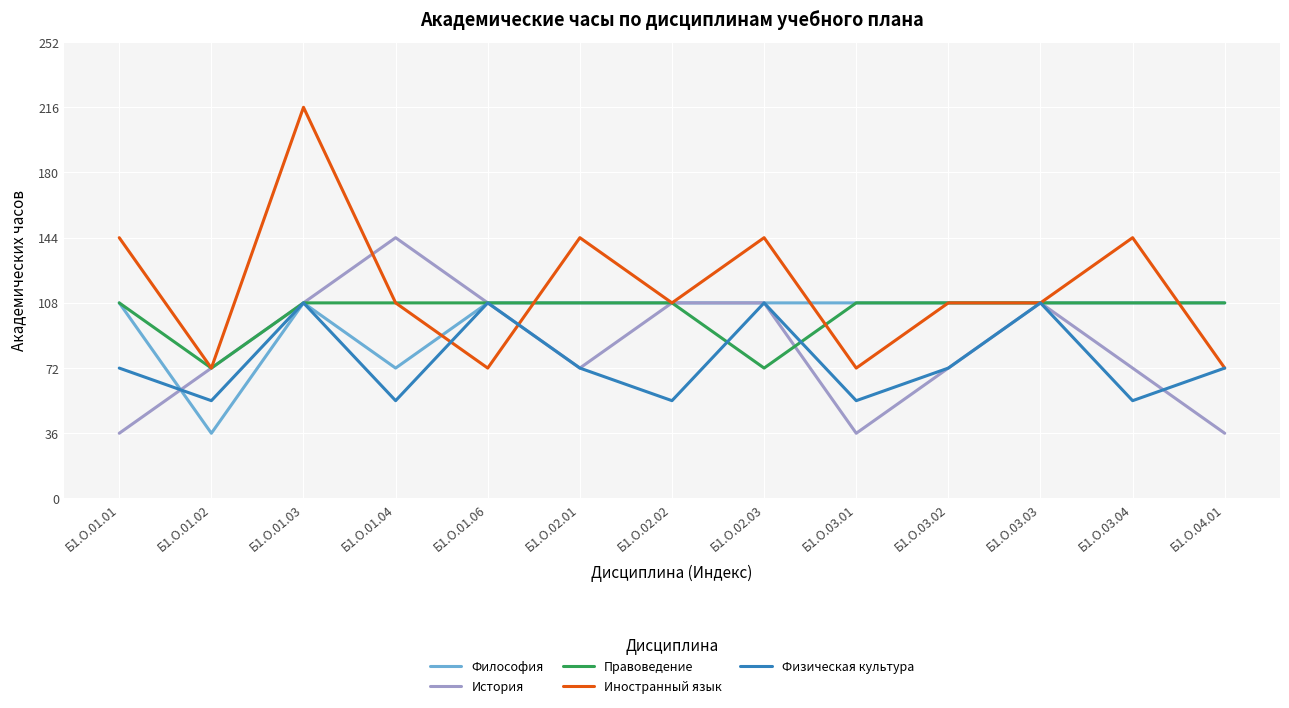

Is it true that Правоведение equals 108 at Б1.О.02.01?

True